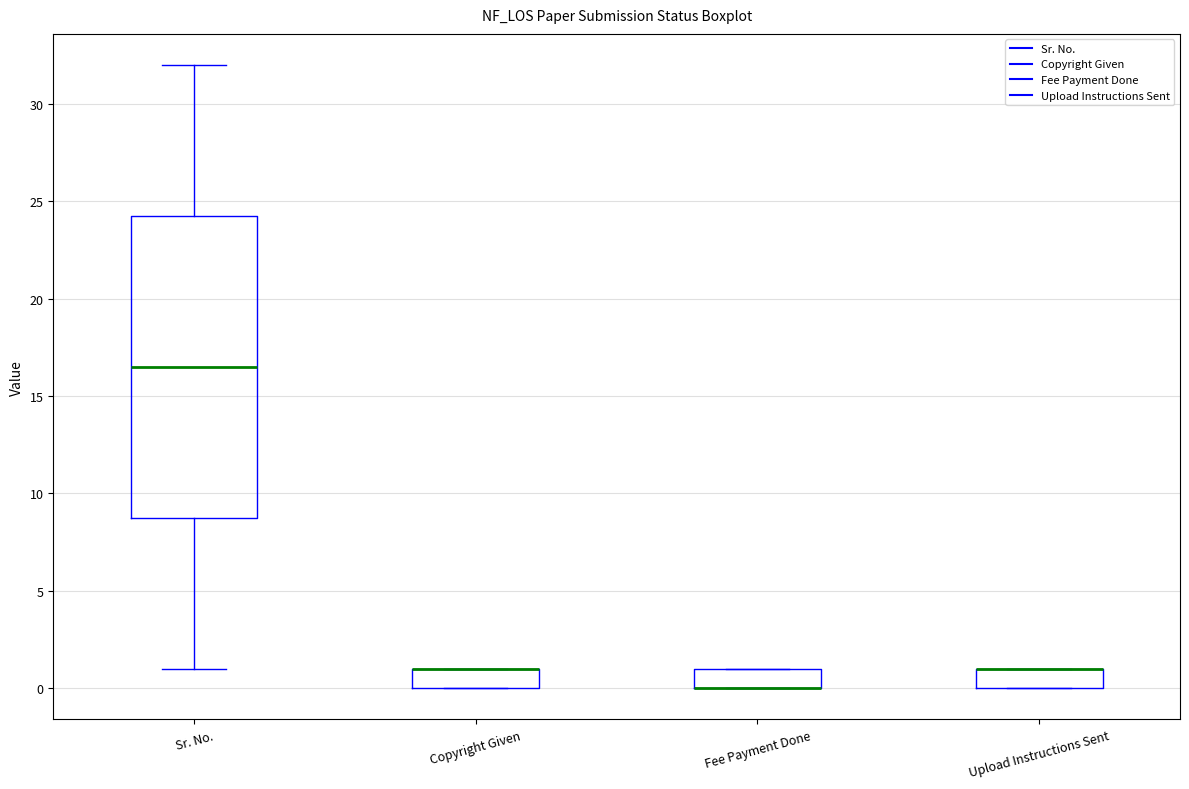

Reading left to right, transcribe this box plot: for each box, give where its median line is, the range the box spans, and where its two whiskers end, as read against the y-axis. The values are not printed on the chart, so give them approximately, as read against the axis.

Sr. No.: median 16.5, box 9.0 to 24.5, whiskers 1.0 to 32.0
Copyright Given: median 1.0 (drawn on the box's upper edge), box 0.0 to 1.0, whiskers 0.0 to 1.0
Fee Payment Done: median 0.0 (drawn on the box's lower edge), box 0.0 to 1.0, whiskers 0.0 to 1.0
Upload Instructions Sent: median 1.0 (drawn on the box's upper edge), box 0.0 to 1.0, whiskers 0.0 to 1.0